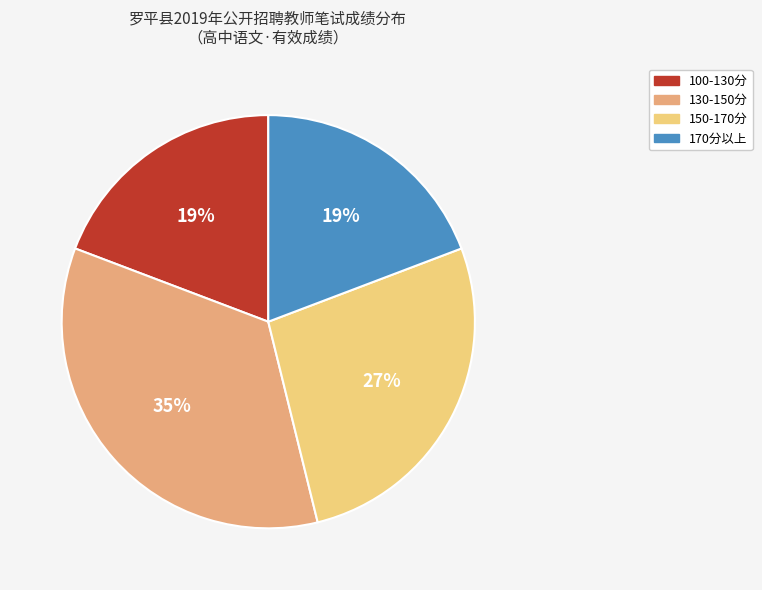

Does any single category account for the majority?

No